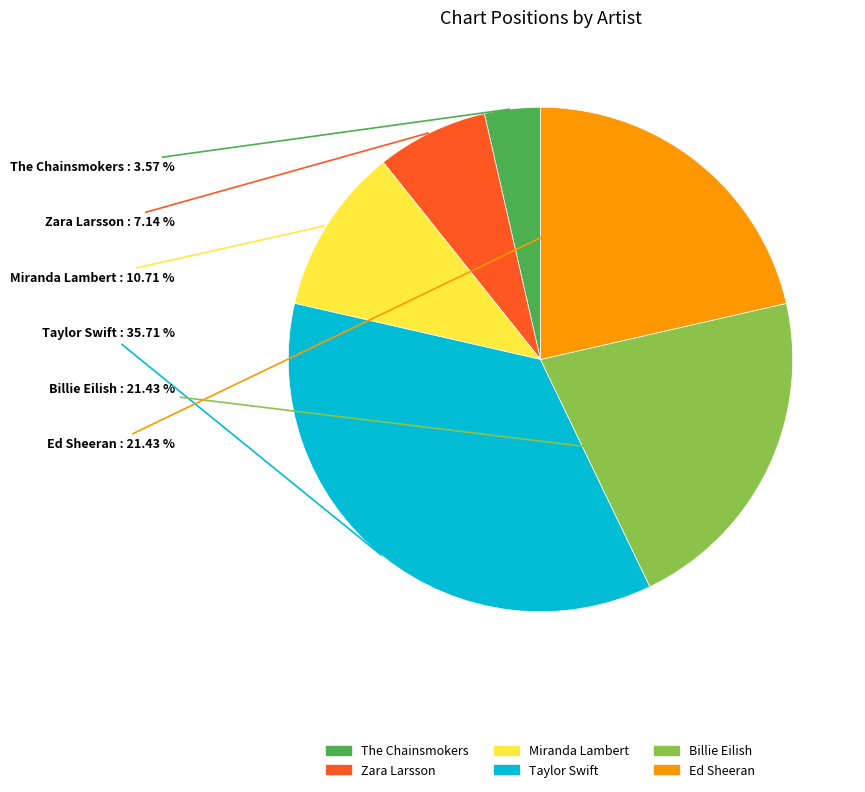

Does Taylor Swift represent more than half of the total?

No